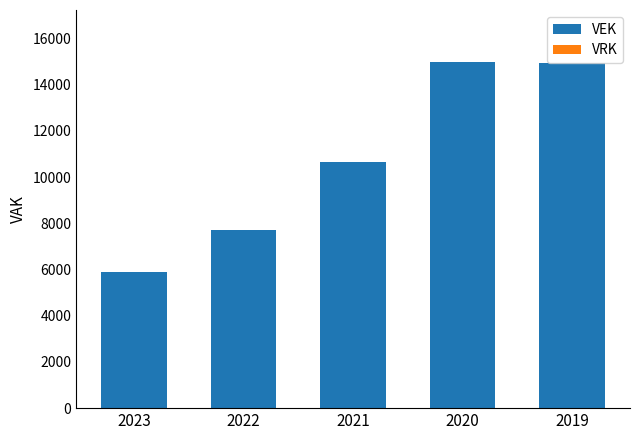

What is the value of the 4th bar from the left?

14989